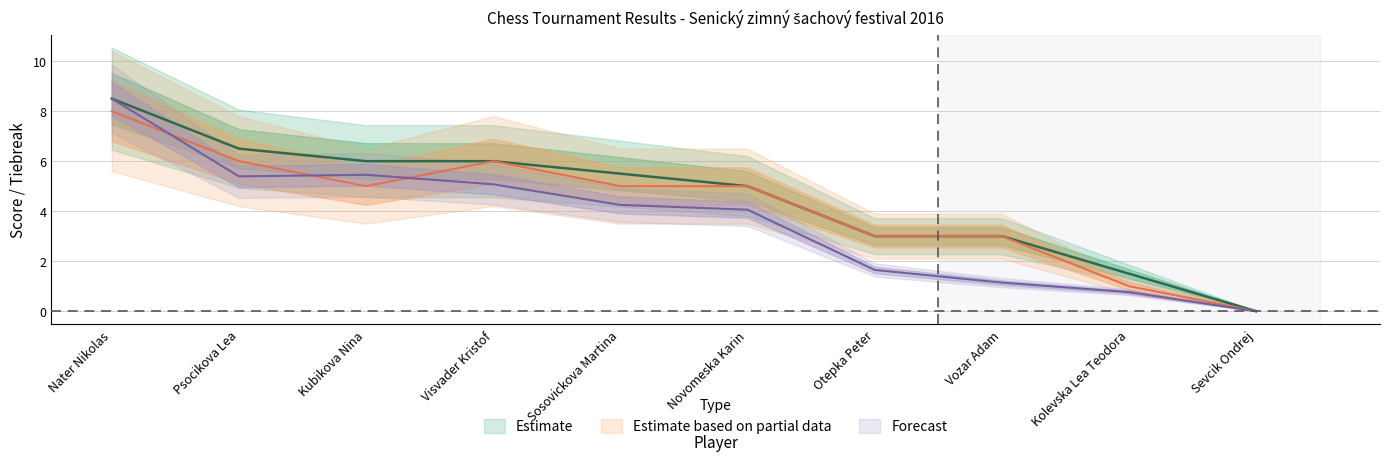

True or false: TB1 and Body cross at least once.

False